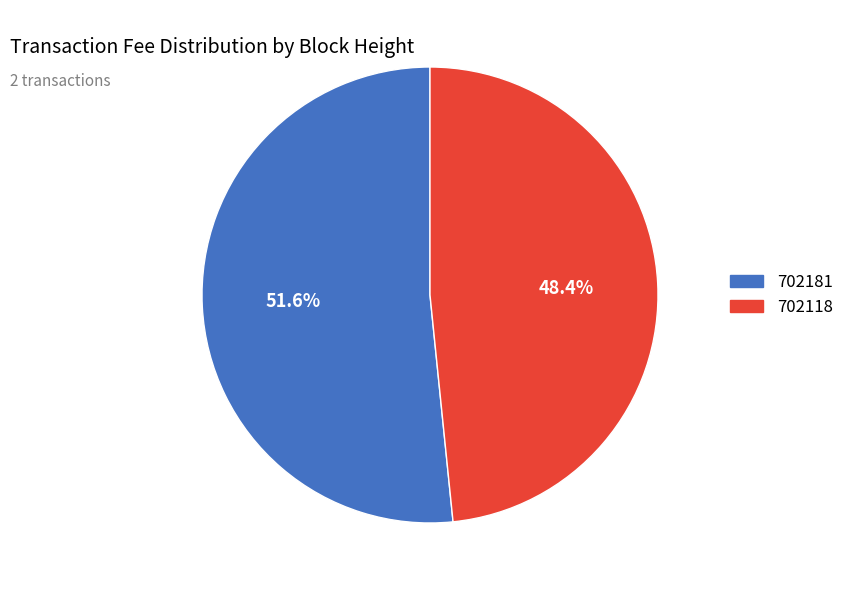

What portion of the pie excludes 702118?

51.6%